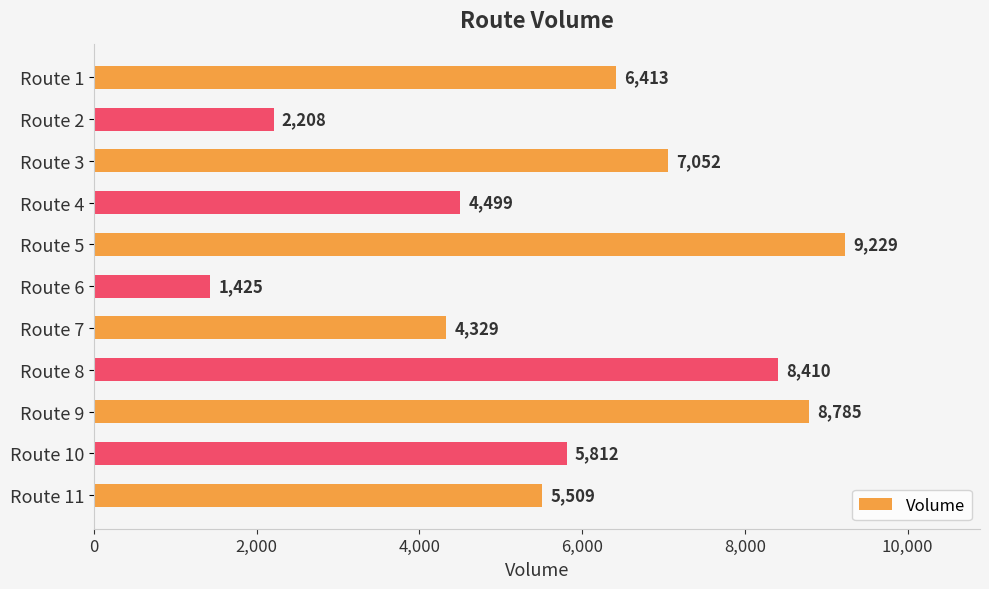

Reading bottom to top, list all the values displayed in this chart.

Route 11=5509	Route 10=5812	Route 9=8785	Route 8=8410	Route 7=4329	Route 6=1425	Route 5=9229	Route 4=4499	Route 3=7052	Route 2=2208	Route 1=6413